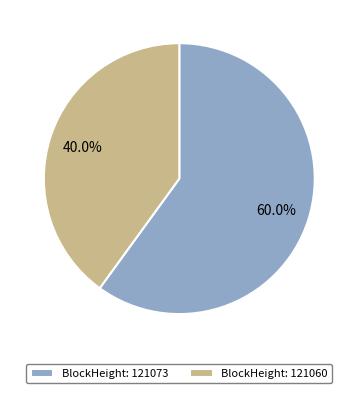

Count the number of slices in the pie.

2